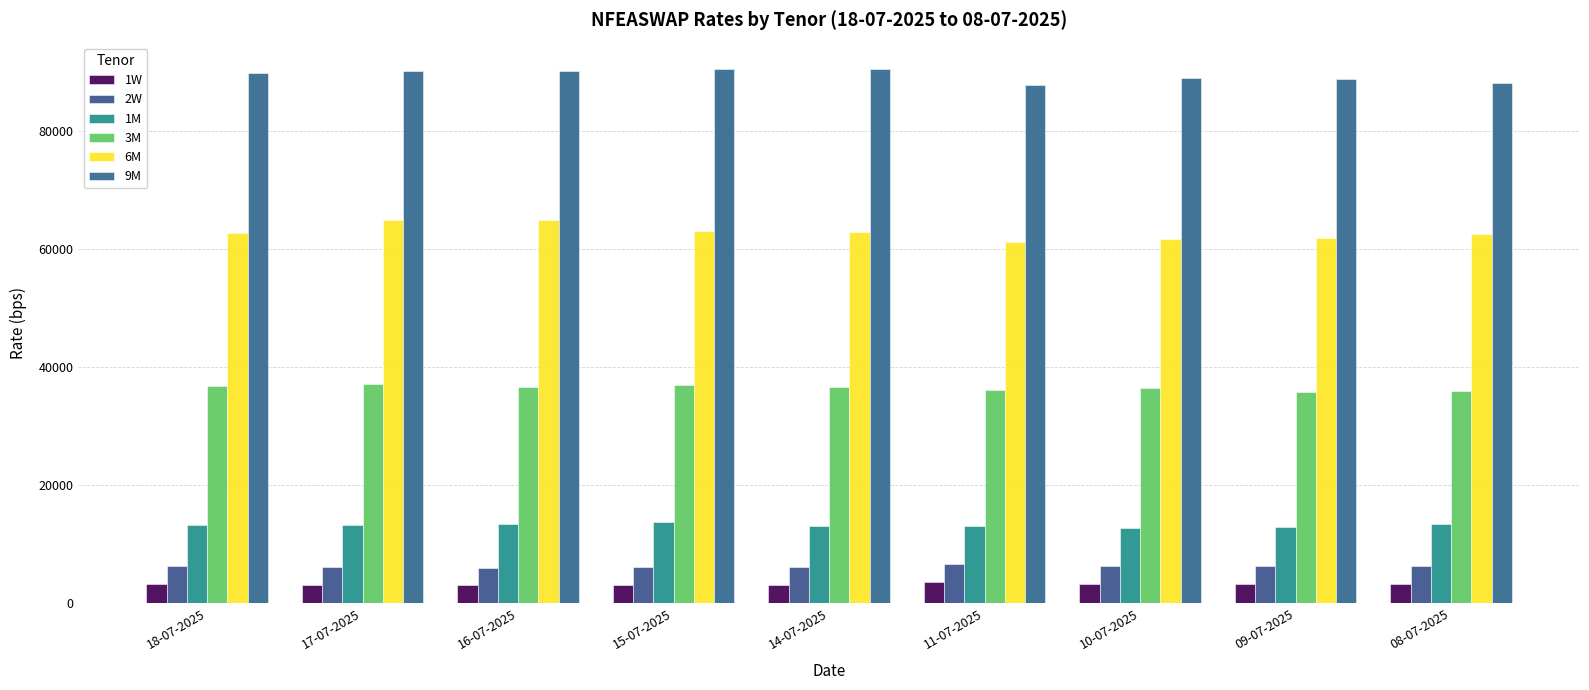

At how many categories does at least one series exceed 41157?

9